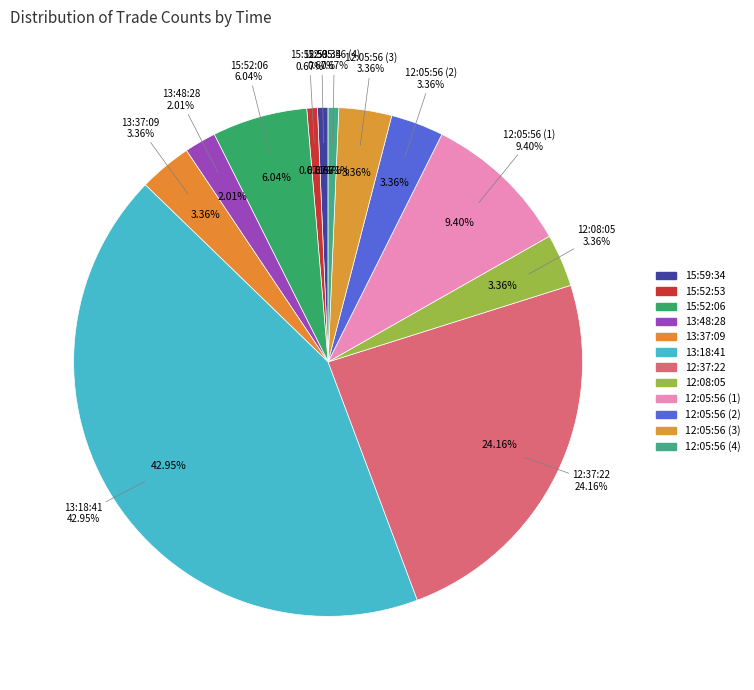

What is the total percentage of 12:05:56 (1) and 13:18:41?

52.3%